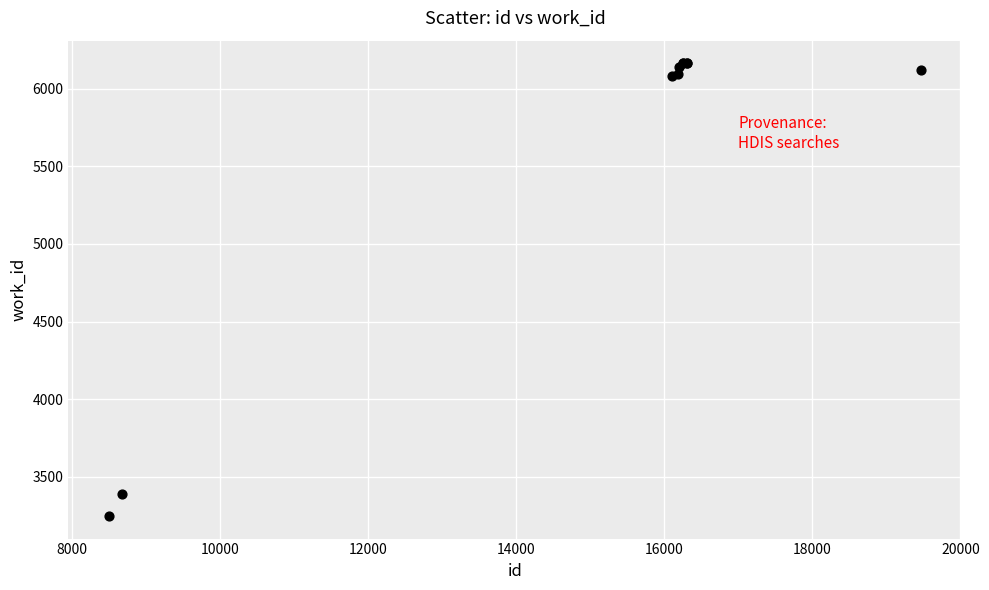

What Y value in the scatter plot is closest to 4706?

3390